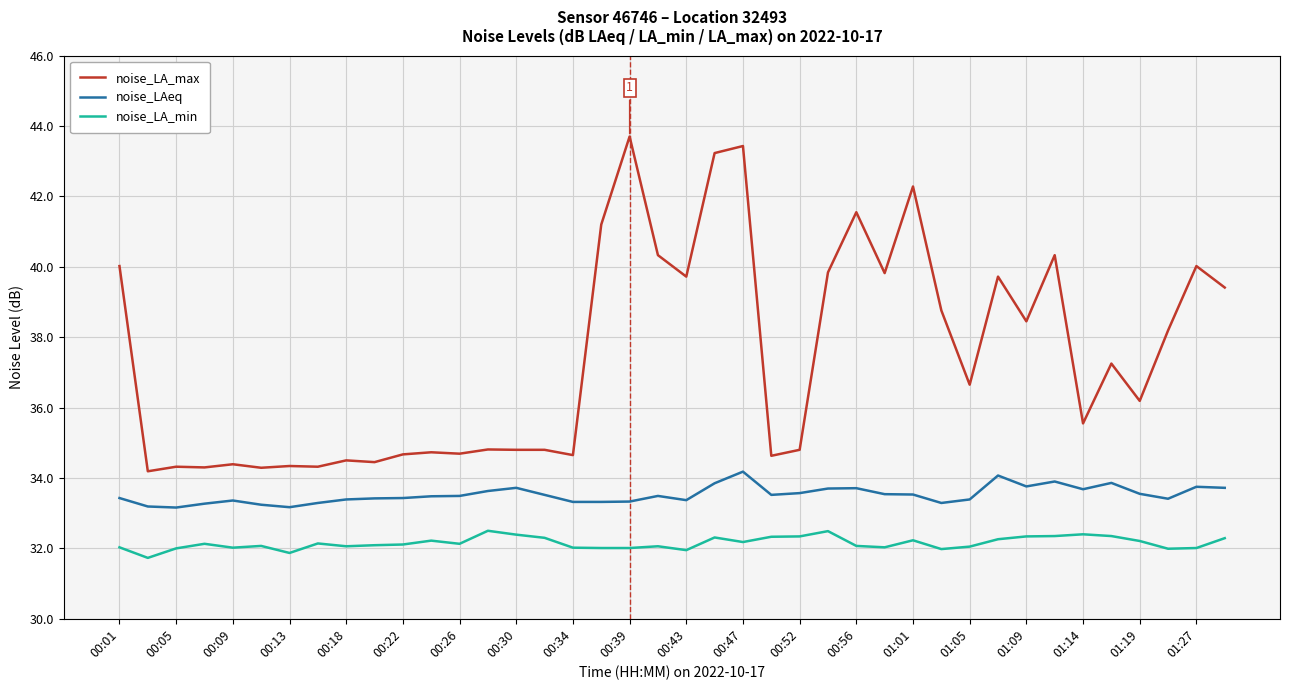

What is the smallest value displayed?

31.7